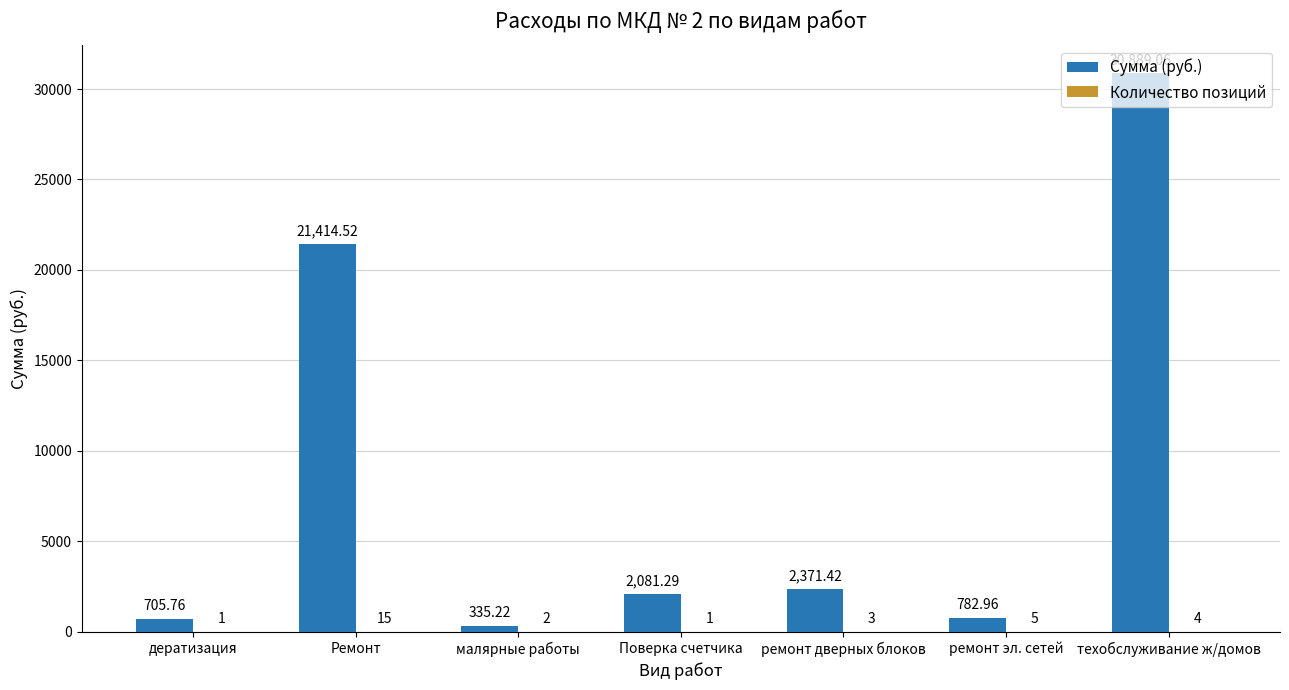

What is the approximate value of Сумма (руб.) at техобслуживание ж/домов?

30889.1